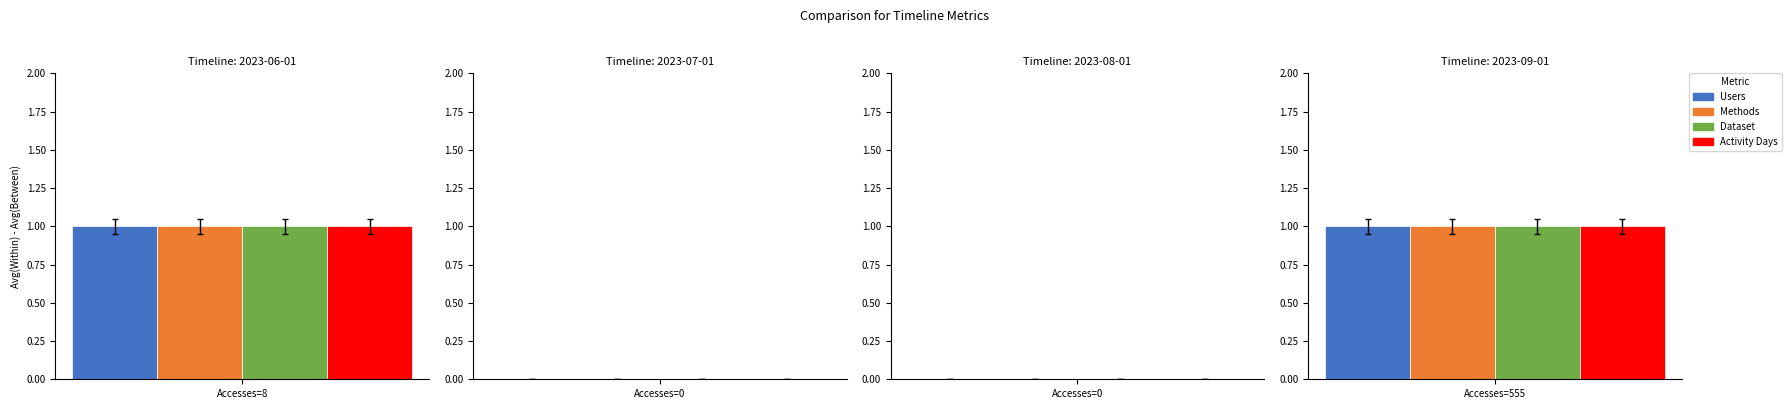

Which series has the largest total across all categories?

Users